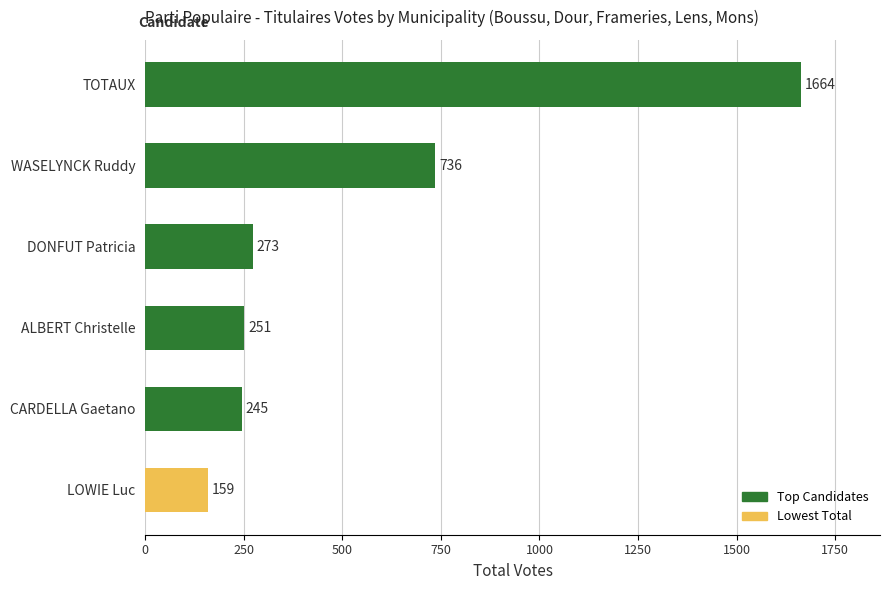

What is the difference between the second highest and minimum values?

577